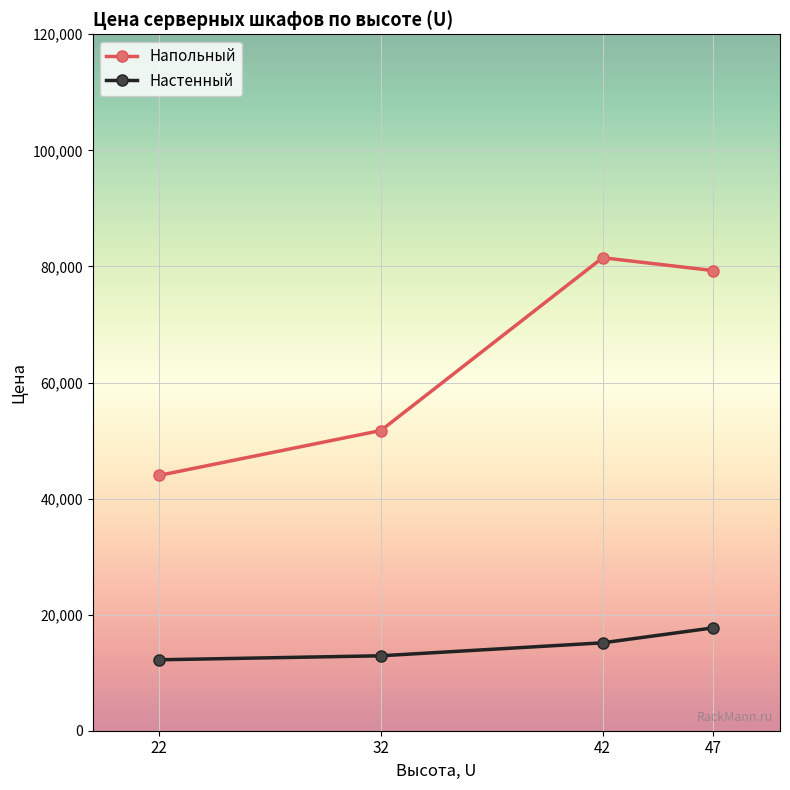

Which series has the largest total across all categories?

Напольный